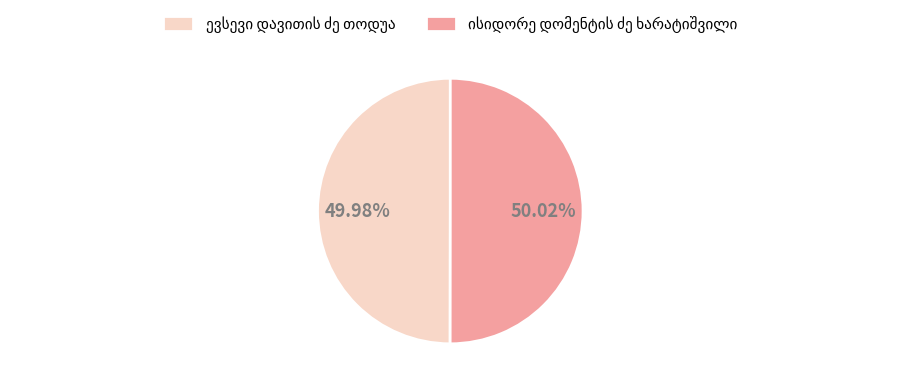

Is there a majority slice in this chart?

Yes